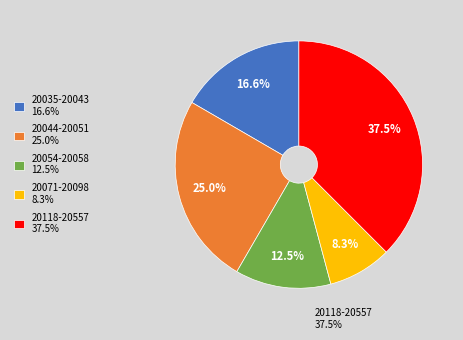

What is the total percentage of 20118-20557 37.5% and 20071-20098 8.3%?

45.8%